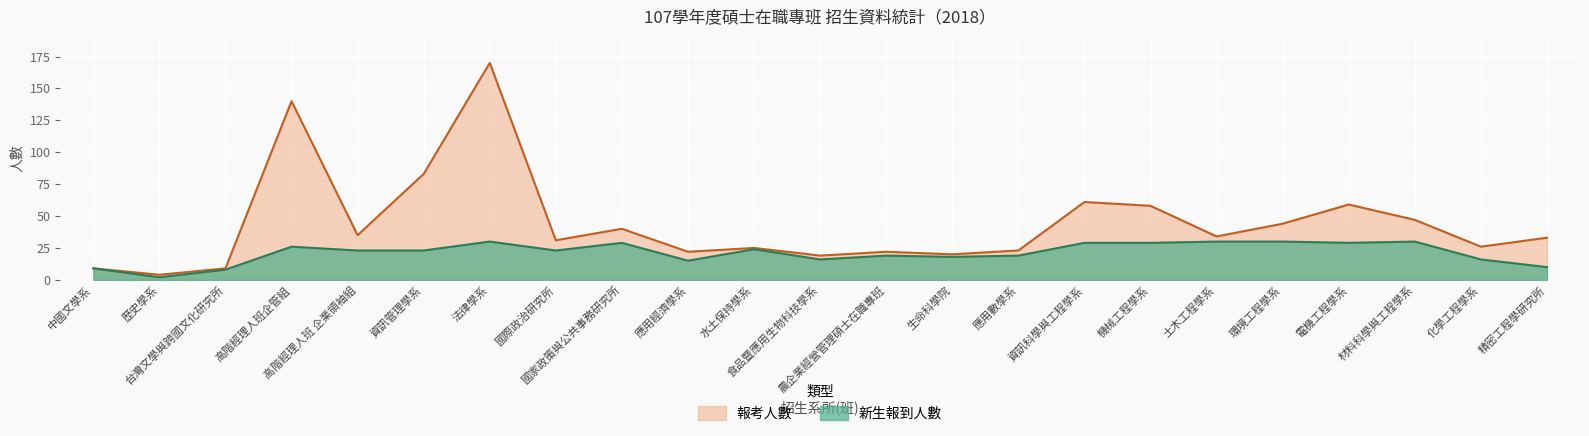

How many lines are shown in the chart?

2